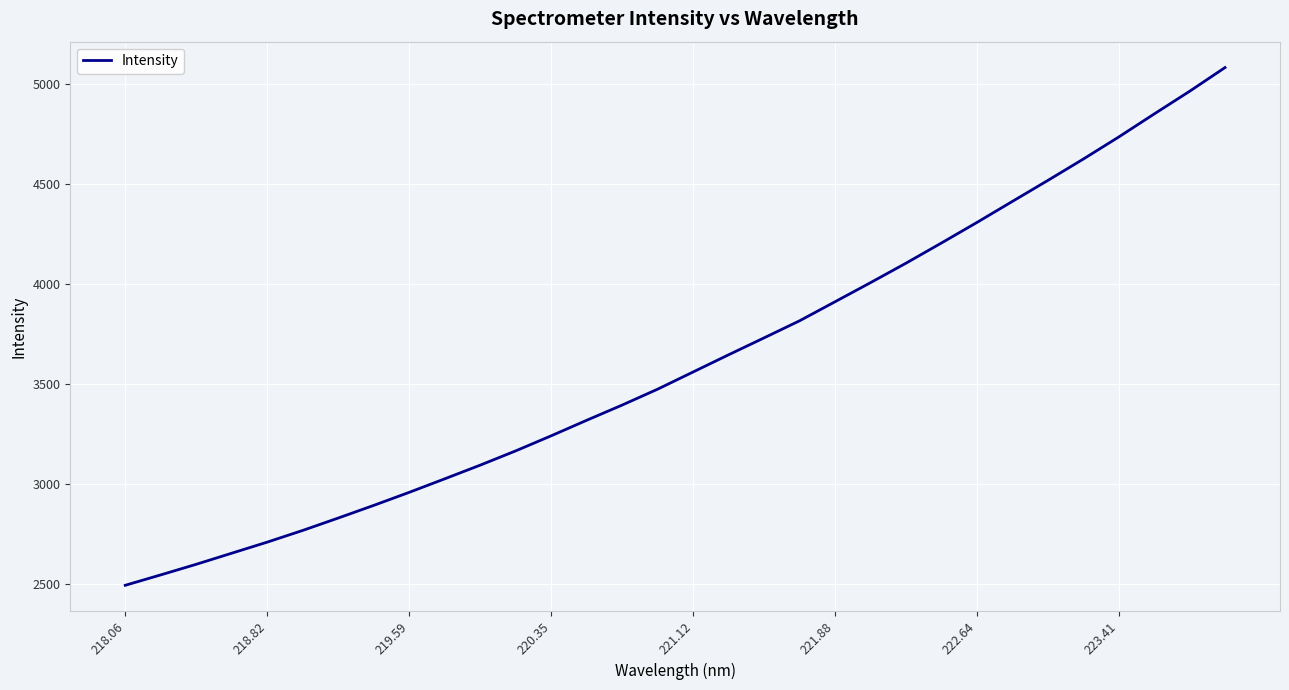

True or false: the data has more than 0 interior local peaks.

False